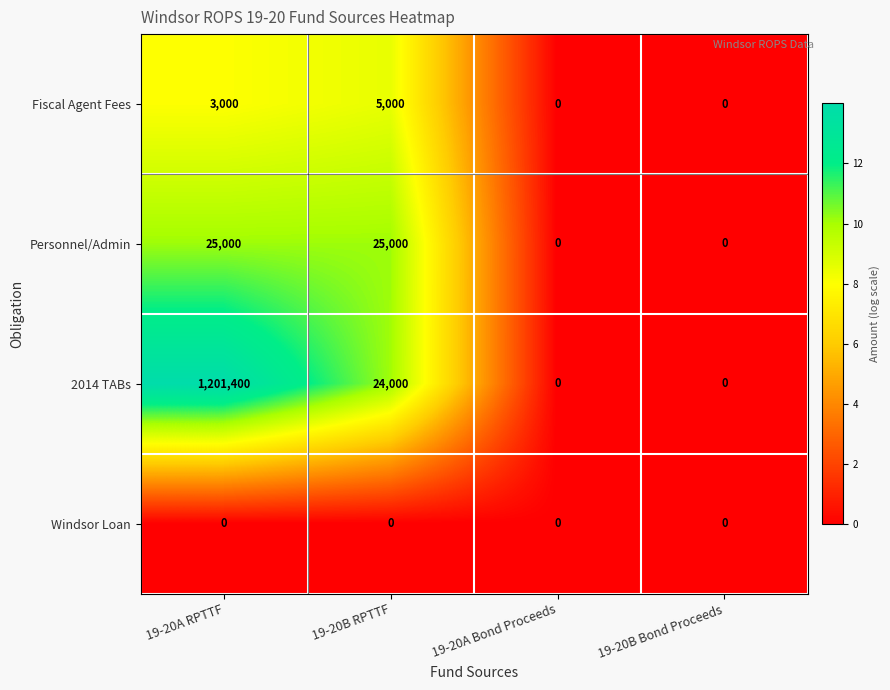

Which series has the widest spread of values?

2014 TABs